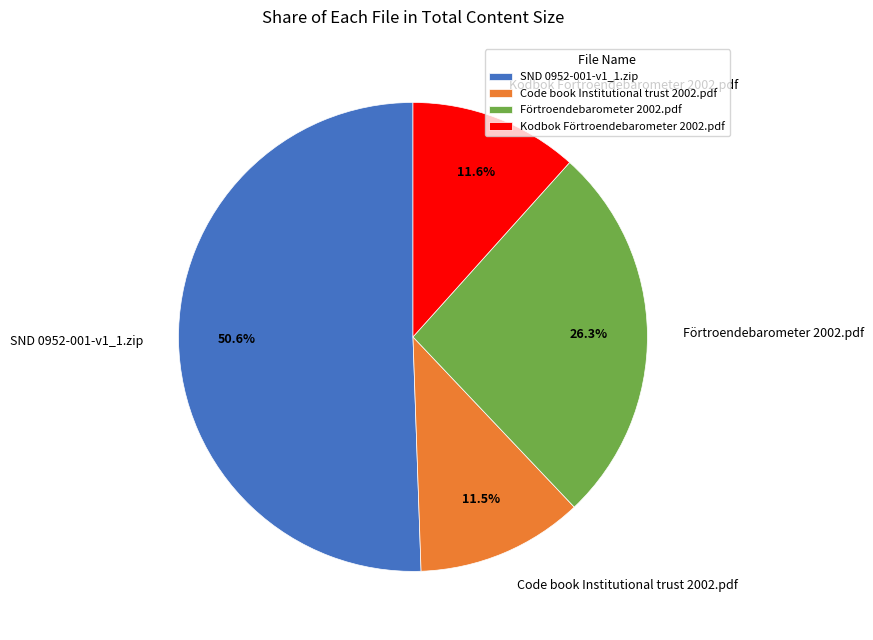

True or false: SND 0952-001-v1_1.zip accounts for 51% of the total.

True